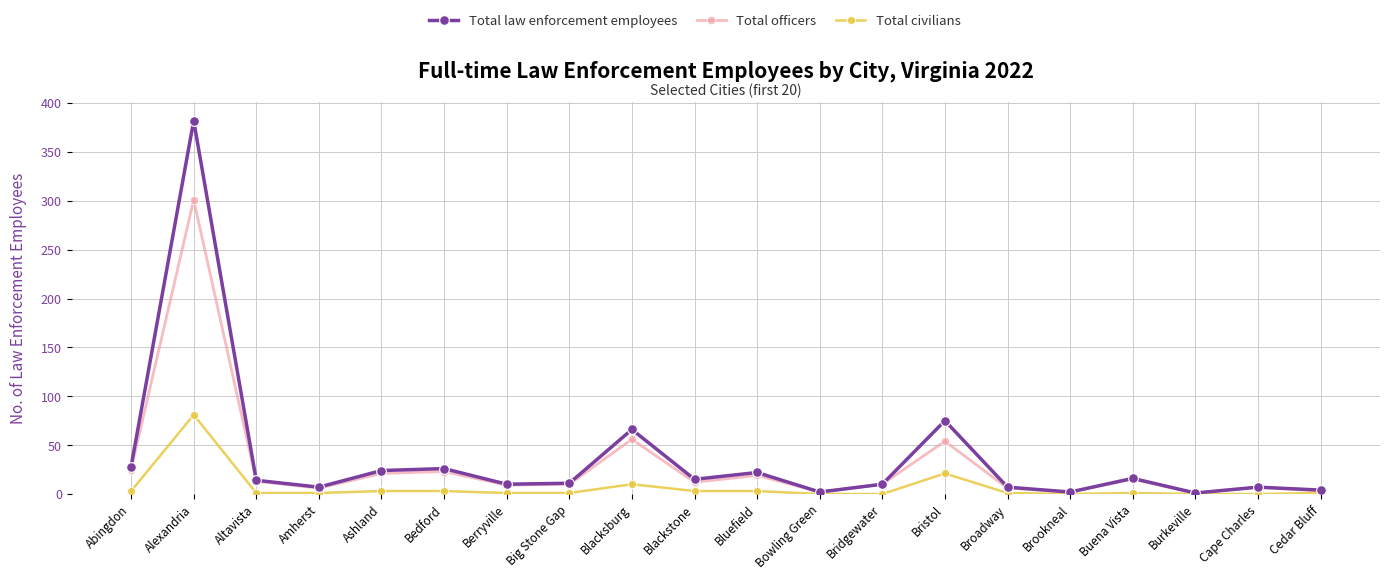

At which category does Total civilians reach its first local peak?

Alexandria